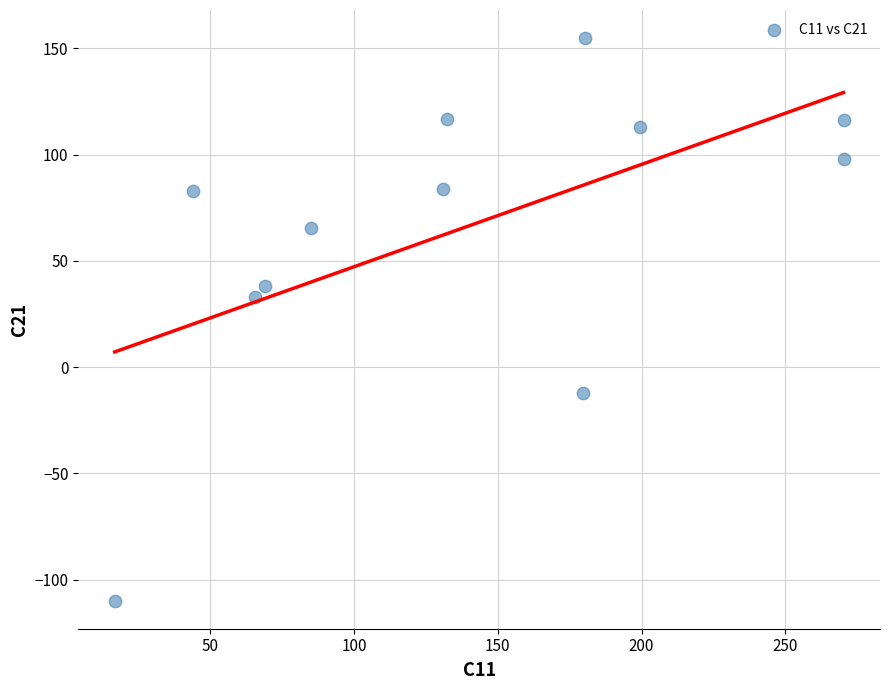

What is the average X value?

137.0